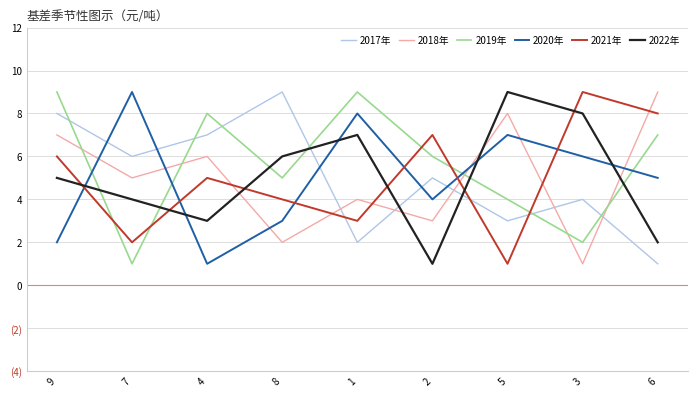

Is this an area chart (filled region under the line)?

No